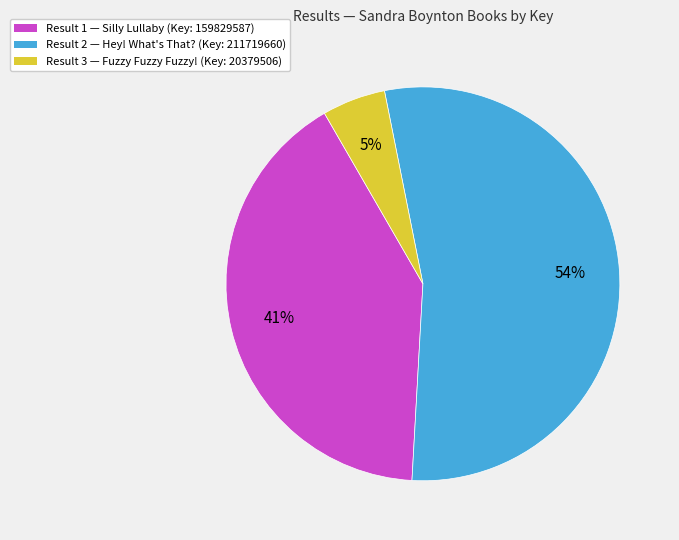

To the nearest percent, what is the difference between the largest and smallest slice percentages?

49%